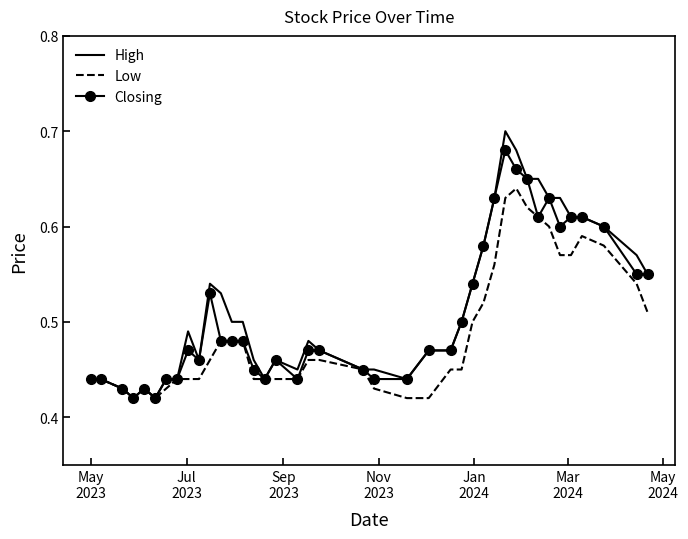

Which series has the widest spread of values?

High